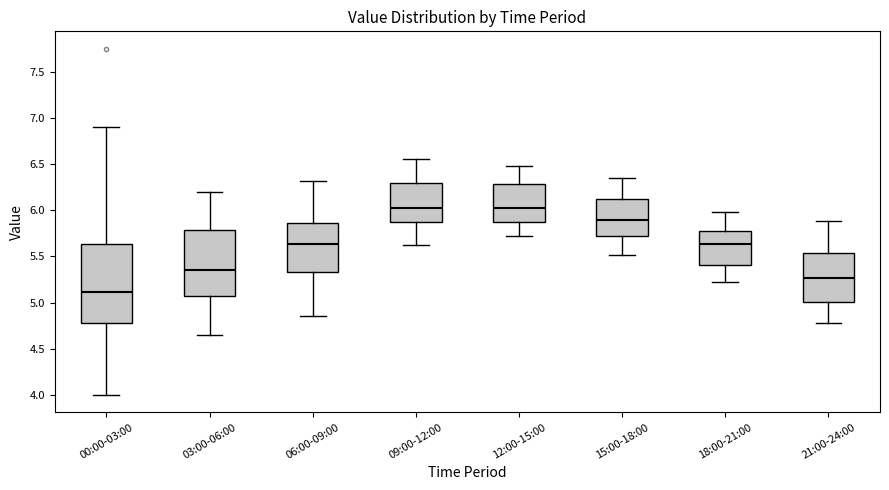

Reading left to right, transcribe this box plot: for each box, give where its median line is, the range the box spans, and where its two whiskers end, as read against the y-axis. The values are not printed on the chart, so give them approximately, as read against the axis.

00:00-03:00: median 5.10, box 4.80 to 5.65, whiskers 4.00 to 6.90
03:00-06:00: median 5.35, box 5.05 to 5.80, whiskers 4.65 to 6.20
06:00-09:00: median 5.65, box 5.35 to 5.85, whiskers 4.85 to 6.30
09:00-12:00: median 6.05, box 5.85 to 6.30, whiskers 5.60 to 6.55
12:00-15:00: median 6.05, box 5.85 to 6.30, whiskers 5.70 to 6.50
15:00-18:00: median 5.90, box 5.70 to 6.15, whiskers 5.50 to 6.35
18:00-21:00: median 5.65, box 5.40 to 5.80, whiskers 5.20 to 6.00
21:00-24:00: median 5.25, box 5.00 to 5.55, whiskers 4.80 to 5.90